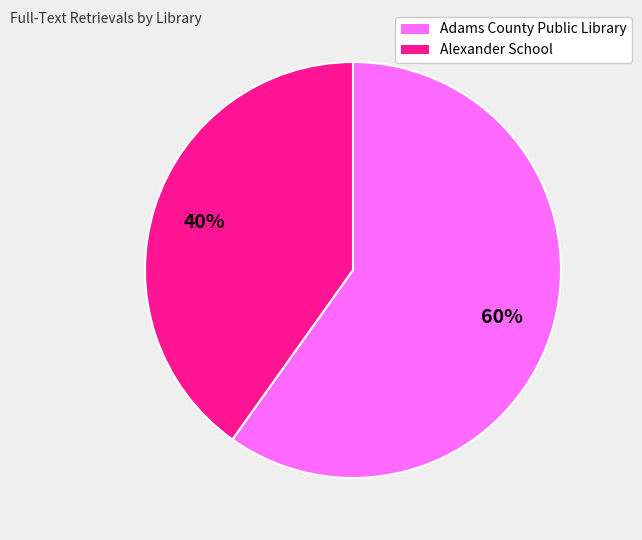

To the nearest percent, what is the difference between the largest and smallest slice percentages?

20%